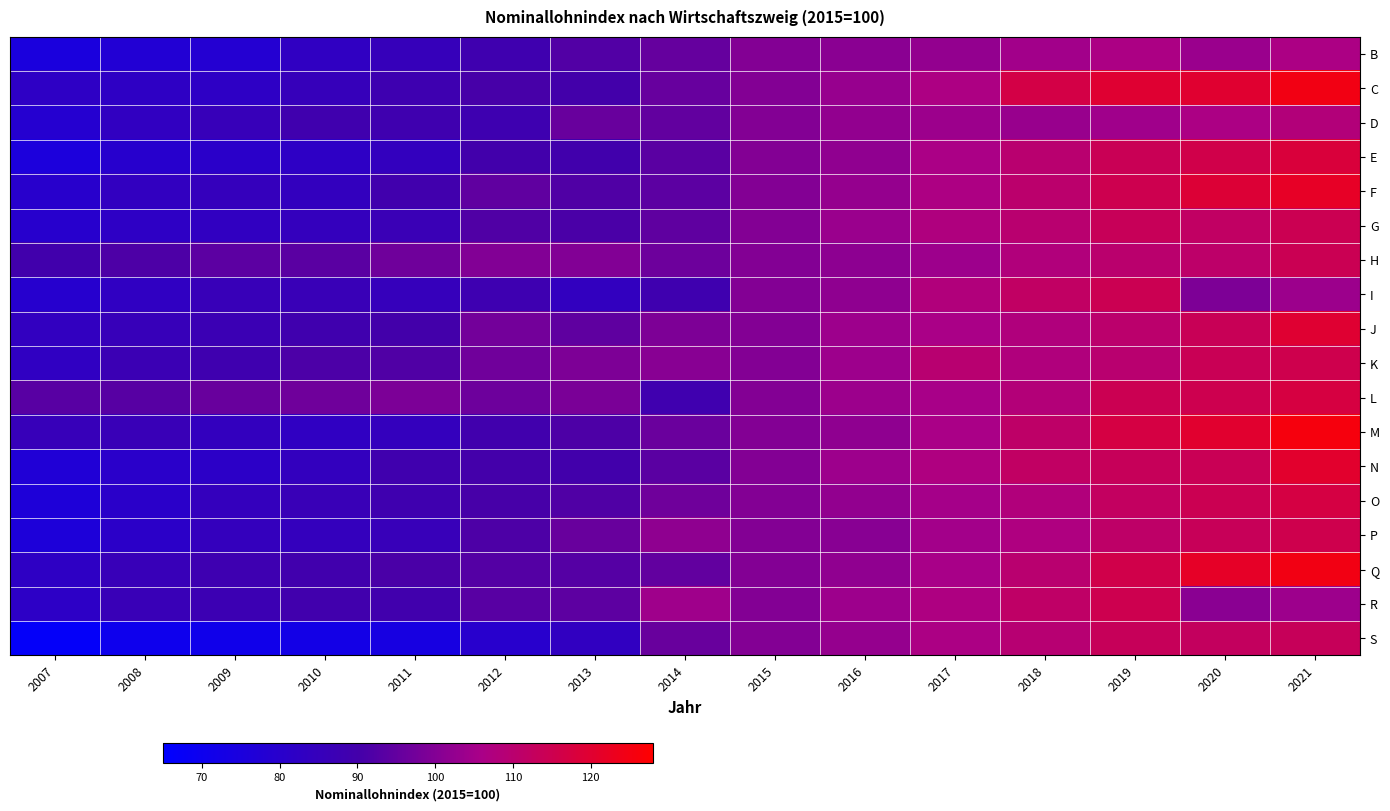

Reading left to right, what are all the values shown in this chart?

B: 2007=74.9	2008=77.6	2009=78.5	2010=83.2	2011=85.4	2012=88.6	2013=92.4	2014=95.4	2015=100.0	2016=101.1	2017=102.6	2018=104.7	2019=106.4	2020=103.4	2021=106.4
C: 2007=82.1	2008=82.4	2009=82.2	2010=85.2	2011=88.3	2012=90.8	2013=90.1	2014=95.7	2015=100.0	2016=103.1	2017=106.7	2018=116.5	2019=119.8	2020=120.0	2021=124.7
D: 2007=78.9	2008=83.4	2009=85.5	2010=88.9	2011=88.6	2012=88.2	2013=96.0	2014=95.0	2015=100.0	2016=102.4	2017=103.7	2018=103.3	2019=104.6	2020=106.4	2021=108.2
E: 2007=75.4	2008=79.7	2009=80.8	2010=82.1	2011=84.3	2012=89.8	2013=89.5	2014=93.6	2015=100.0	2016=102.0	2017=106.1	2018=109.8	2019=114.1	2020=115.7	2021=118.2
F: 2007=80.2	2008=83.5	2009=84.7	2010=84.4	2011=89.2	2012=94.7	2013=92.2	2014=93.9	2015=100.0	2016=102.8	2017=106.7	2018=110.5	2019=115.2	2020=118.9	2021=121.7
G: 2007=79.7	2008=82.0	2009=83.4	2010=84.5	2011=86.5	2012=92.2	2013=91.1	2014=94.5	2015=100.0	2016=103.6	2017=107.5	2018=110.0	2019=113.6	2020=111.8	2021=114.5
H: 2007=89.5	2008=91.6	2009=93.8	2010=93.7	2011=96.8	2012=99.7	2013=99.7	2014=96.6	2015=100.0	2016=101.5	2017=103.9	2018=107.9	2019=110.2	2020=111.0	2021=114.3
I: 2007=79.3	2008=83.0	2009=86.1	2010=86.3	2011=85.1	2012=88.1	2013=83.8	2014=88.6	2015=100.0	2016=101.8	2017=107.9	2018=111.8	2019=114.6	2020=99.2	2021=103.8
J: 2007=83.6	2008=85.6	2009=87.0	2010=89.1	2011=90.1	2012=97.7	2013=94.4	2014=99.2	2015=100.0	2016=103.9	2017=105.9	2018=107.6	2019=110.4	2020=113.8	2021=119.7
K: 2007=83.1	2008=87.1	2009=88.6	2010=91.4	2011=92.2	2012=97.1	2013=99.0	2014=100.9	2015=100.0	2016=104.1	2017=109.7	2018=107.8	2019=110.0	2020=114.1	2021=115.4
L: 2007=93.4	2008=93.2	2009=95.8	2010=96.9	2011=98.8	2012=96.6	2013=98.5	2014=88.8	2015=100.0	2016=103.7	2017=105.8	2018=108.5	2019=114.5	2020=115.1	2021=117.2
M: 2007=85.5	2008=86.3	2009=84.1	2010=83.0	2011=84.5	2012=89.3	2013=91.7	2014=96.2	2015=100.0	2016=101.8	2017=106.0	2018=111.2	2019=117.0	2020=120.3	2021=125.6
N: 2007=77.3	2008=80.7	2009=81.5	2010=84.3	2011=89.0	2012=90.2	2013=89.7	2014=93.6	2015=100.0	2016=104.0	2017=107.2	2018=112.0	2019=113.3	2020=114.2	2021=120.5
O: 2007=76.5	2008=80.8	2009=84.5	2010=86.2	2011=88.6	2012=90.6	2013=92.3	2014=96.9	2015=100.0	2016=102.2	2017=105.2	2018=108.0	2019=112.4	2020=114.6	2021=117.1
P: 2007=76.2	2008=81.1	2009=84.6	2010=84.6	2011=85.9	2012=91.8	2013=96.0	2014=101.9	2015=100.0	2016=100.7	2017=105.0	2018=107.1	2019=111.1	2020=113.6	2021=115.4
Q: 2007=82.4	2008=86.1	2009=88.1	2010=89.2	2011=91.2	2012=92.8	2013=92.9	2014=94.9	2015=100.0	2016=102.1	2017=105.7	2018=109.9	2019=115.8	2020=121.6	2021=124.7
R: 2007=81.9	2008=86.4	2009=87.4	2010=89.3	2011=89.3	2012=93.4	2013=94.2	2014=104.2	2015=100.0	2016=104.0	2017=107.0	2018=111.3	2019=115.0	2020=101.1	2021=104.0
S: 2007=66.9	2008=70.2	2009=71.3	2010=72.3	2011=73.7	2012=79.9	2013=83.3	2014=95.8	2015=100.0	2016=102.8	2017=106.4	2018=109.4	2019=113.3	2020=112.6	2021=113.4